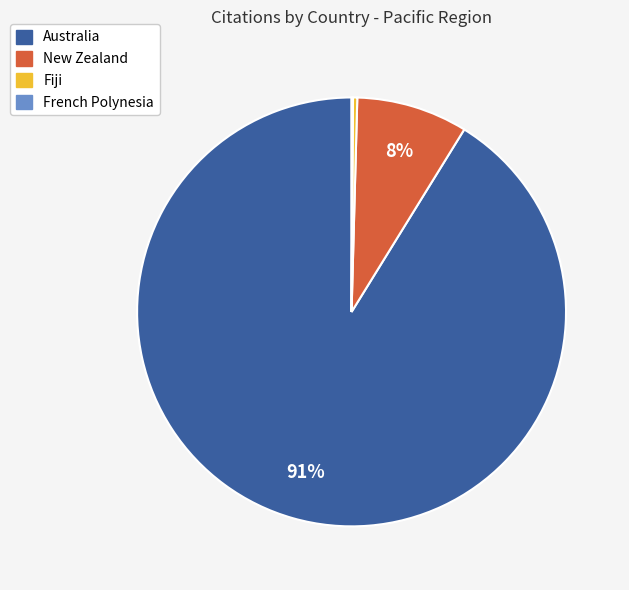

Is the sum of Australia and Fiji greater than half?

Yes